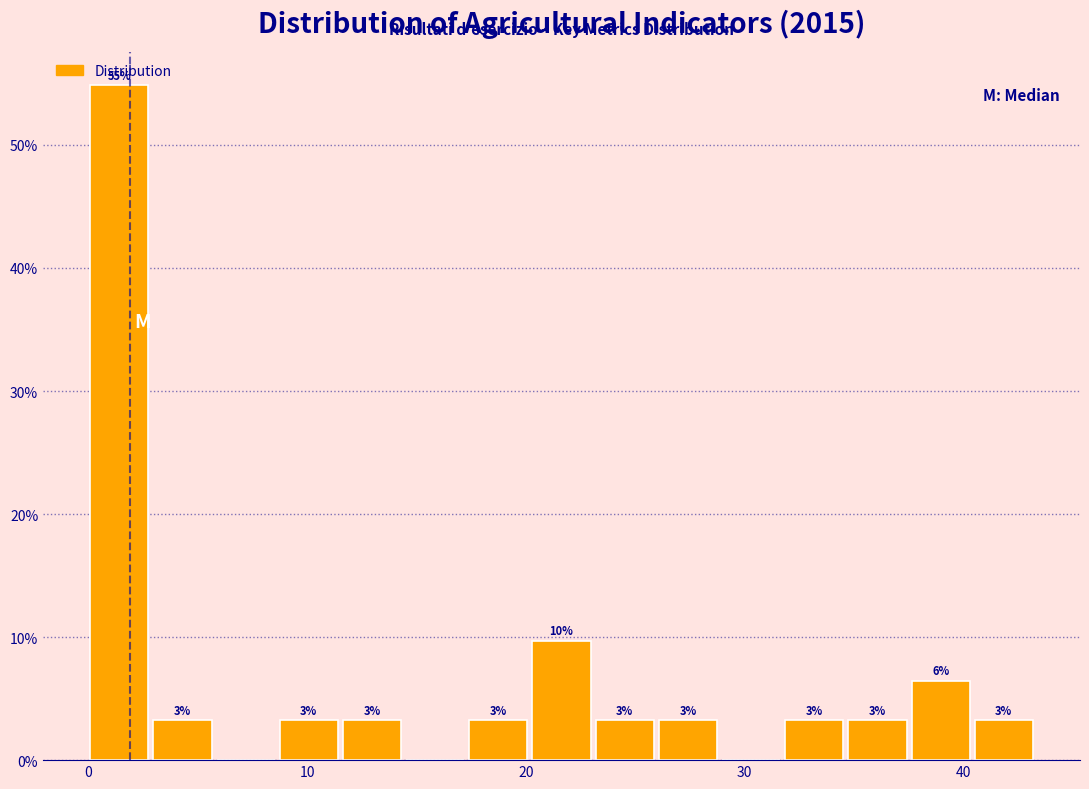

Around what value on the x-axis is the tallest bar? Give the approximate position of its centre, as read against the axis.

1